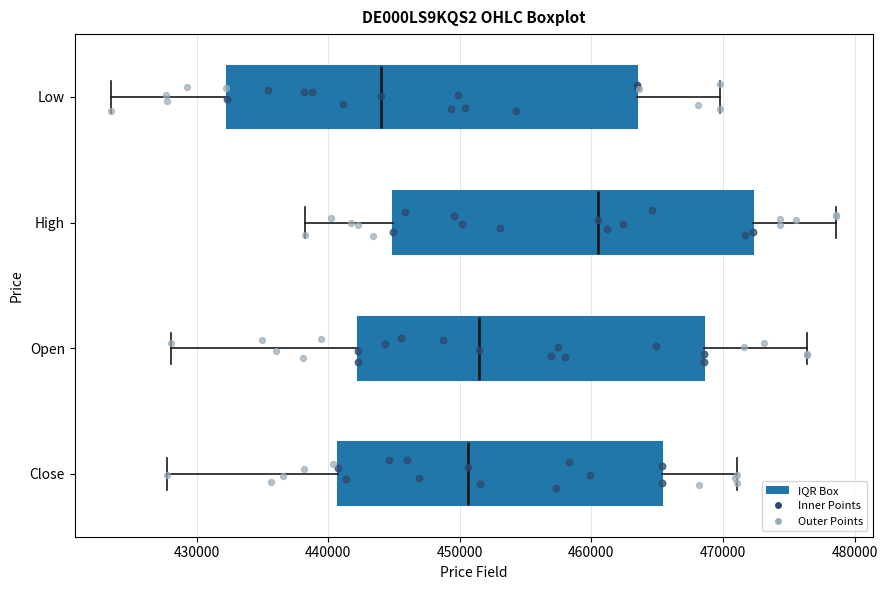

Reading bottom to top, read every box against the x-axis: the position of its median line, the range the box covers, and the ends of its whiskers. The values are not printed on the chart, so give them approximately, as read against the axis.

Close: median 451000, box 441000 to 465000, whiskers 428000 to 471000
Open: median 451000, box 442000 to 469000, whiskers 428000 to 476000
High: median 460000, box 445000 to 472000, whiskers 438000 to 479000
Low: median 444000, box 432000 to 463000, whiskers 423000 to 470000